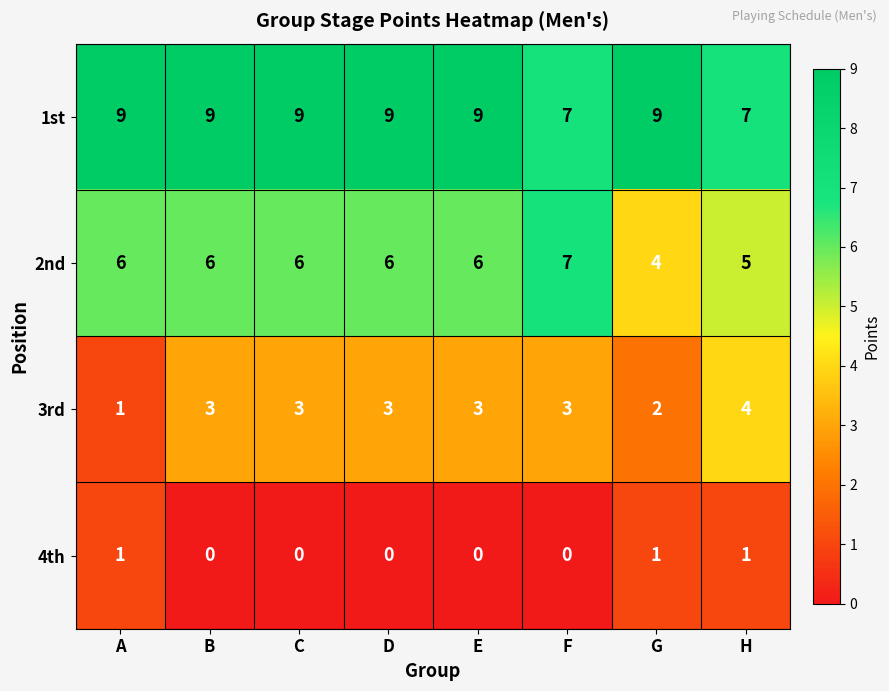

True or false: 1st has a value of 9 at G.

True